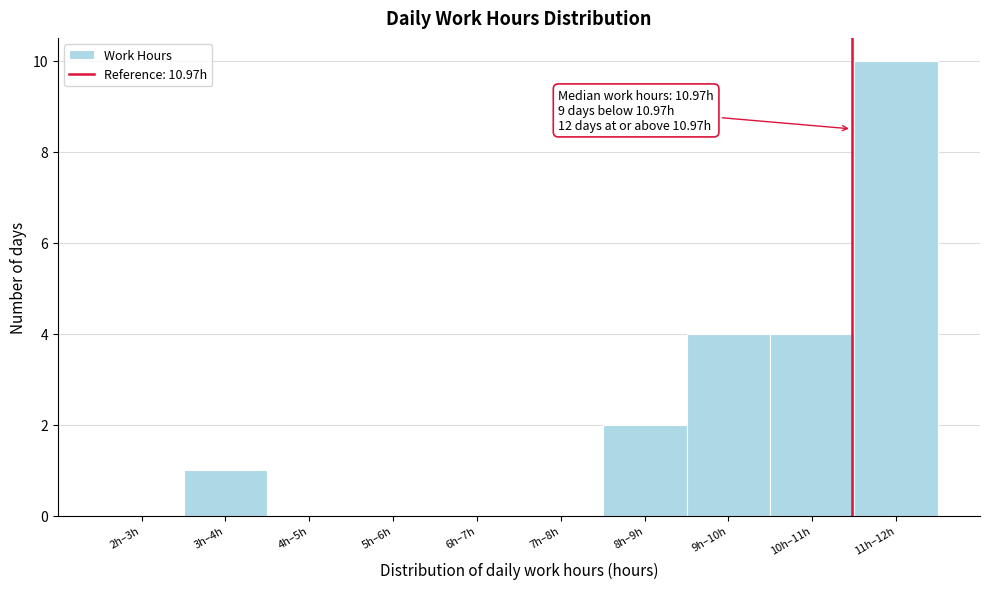

Is it true that the value at 11h–12h is 10?

True